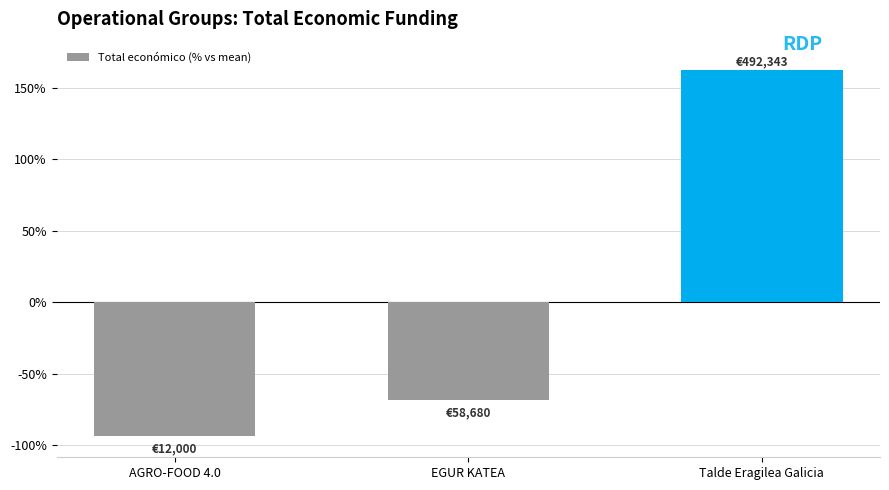

What is the label of the 2nd bar from the left?

EGUR KATEA